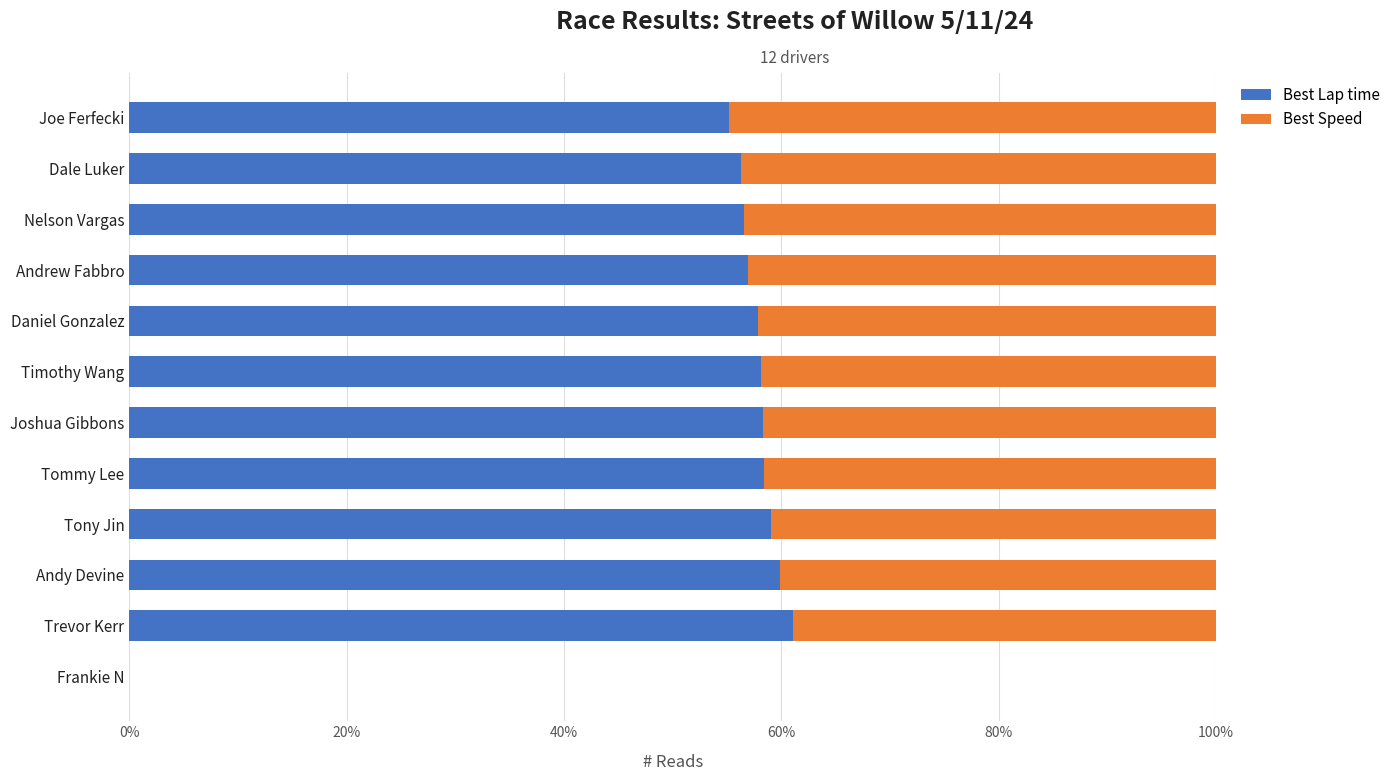

What are all the series names shown in the legend?

Best Lap time, Best Speed